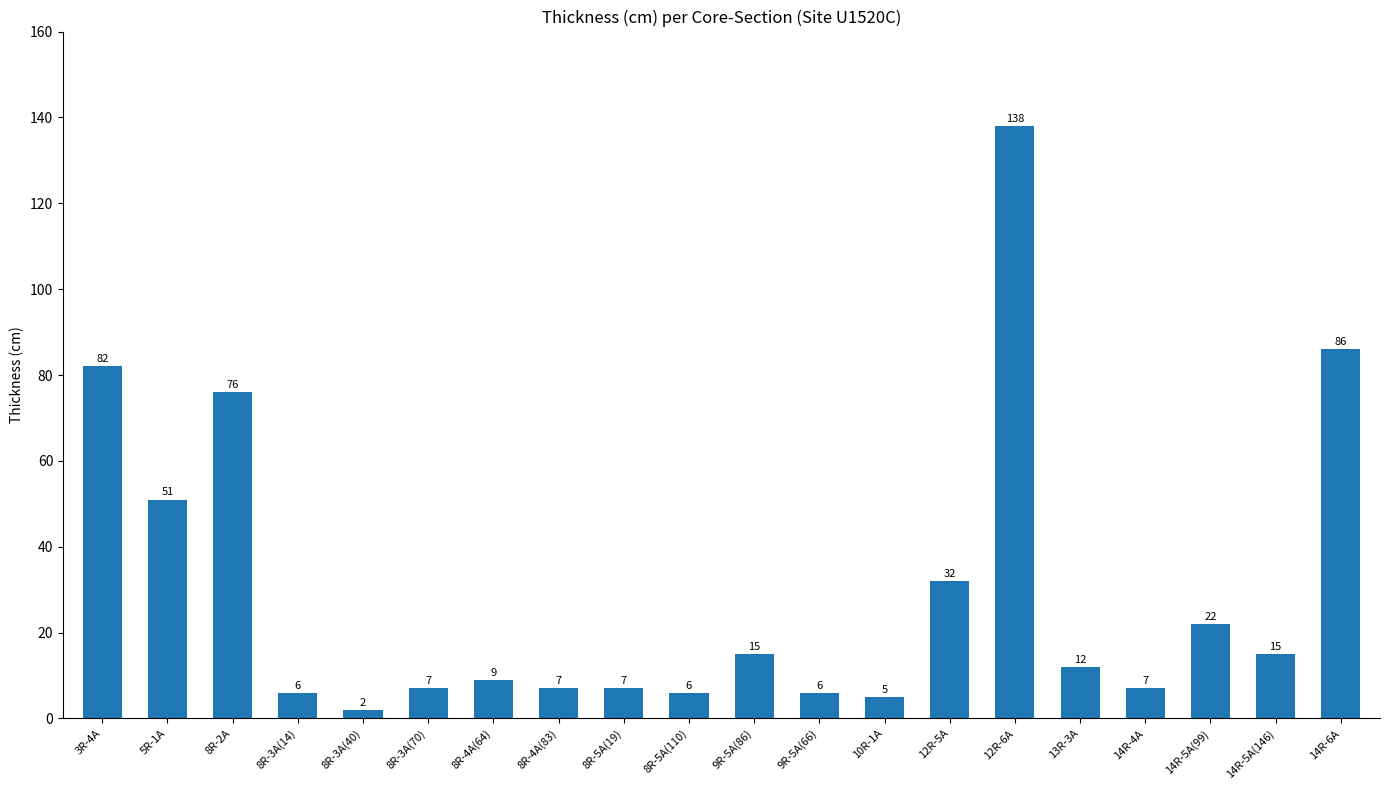

Between 10R-1A and 14R-4A, which is larger?

14R-4A